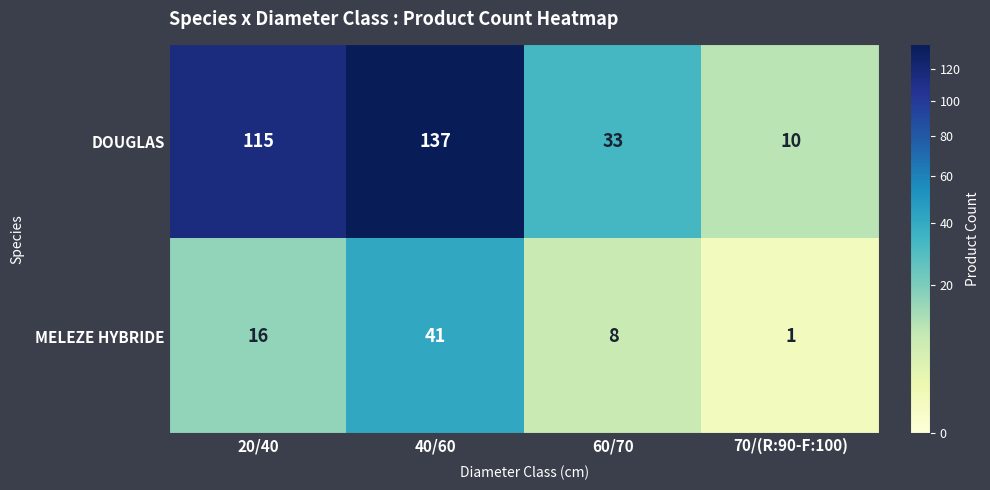

Which series has the largest range (max minus min)?

DOUGLAS